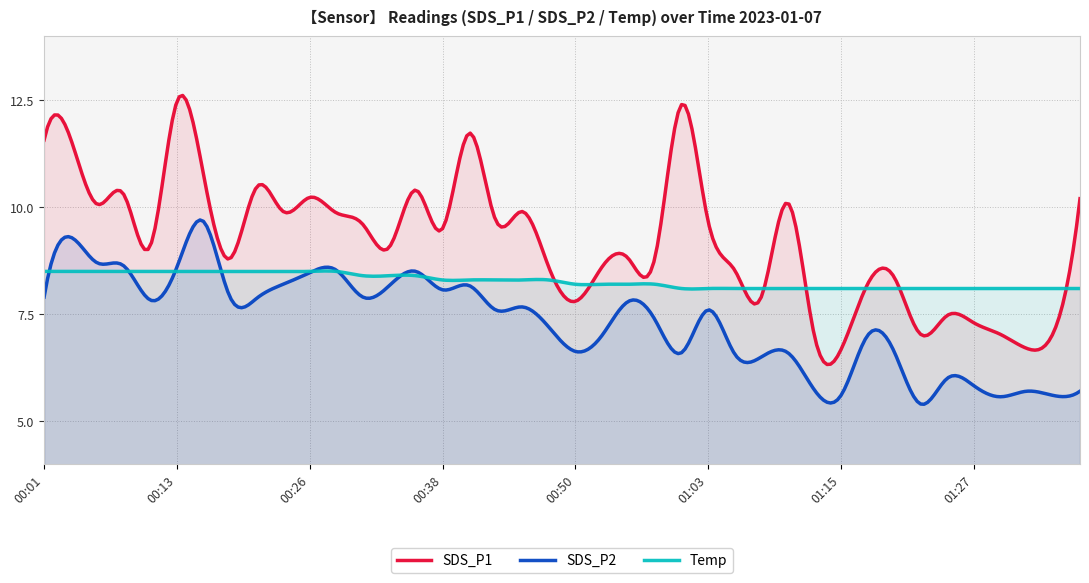

Reading right to left, what are all the values shown in this chart?

SDS_P1: 01:37=10.2	01:35=7.1	01:32=6.7	01:30=7.0	01:27=7.3	01:25=7.5	01:22=7.0	01:20=8.4	01:17=8.2	01:15=6.7	01:12=7.0	01:10=10.1	01:07=7.9	01:05=8.5	01:03=9.7	01:00=12.4	00:58=8.8	00:55=8.8	00:53=8.6	00:50=7.8	00:48=8.6	00:45=9.9	00:43=9.7	00:40=11.7	00:38=9.5	00:35=10.4	00:33=9.1	00:31=9.6	00:28=9.9	00:26=10.2	00:23=9.9	00:21=10.5	00:18=8.8	00:16=10.8	00:13=12.5	00:11=9.1	00:08=10.3	00:06=10.1	00:03=11.6	00:01=11.6
SDS_P2: 01:37=5.7	01:35=5.6	01:32=5.7	01:30=5.6	01:27=5.8	01:25=6.0	01:22=5.4	01:20=6.6	01:17=7.0	01:15=5.6	01:12=5.7	01:10=6.6	01:07=6.5	01:05=6.6	01:03=7.6	01:00=6.6	00:58=7.4	00:55=7.8	00:53=7.0	00:50=6.6	00:48=7.2	00:45=7.7	00:43=7.6	00:40=8.2	00:38=8.1	00:35=8.5	00:33=8.2	00:31=7.9	00:28=8.5	00:26=8.5	00:23=8.2	00:21=7.9	00:18=7.9	00:16=9.7	00:13=8.6	00:11=7.8	00:08=8.6	00:06=8.7	00:03=9.3	00:01=7.9
Temp: 01:37=8.1	01:35=8.1	01:32=8.1	01:30=8.1	01:27=8.1	01:25=8.1	01:22=8.1	01:20=8.1	01:17=8.1	01:15=8.1	01:12=8.1	01:10=8.1	01:07=8.1	01:05=8.1	01:03=8.1	01:00=8.1	00:58=8.2	00:55=8.2	00:53=8.2	00:50=8.2	00:48=8.3	00:45=8.3	00:43=8.3	00:40=8.3	00:38=8.3	00:35=8.4	00:33=8.4	00:31=8.4	00:28=8.5	00:26=8.5	00:23=8.5	00:21=8.5	00:18=8.5	00:16=8.5	00:13=8.5	00:11=8.5	00:08=8.5	00:06=8.5	00:03=8.5	00:01=8.5